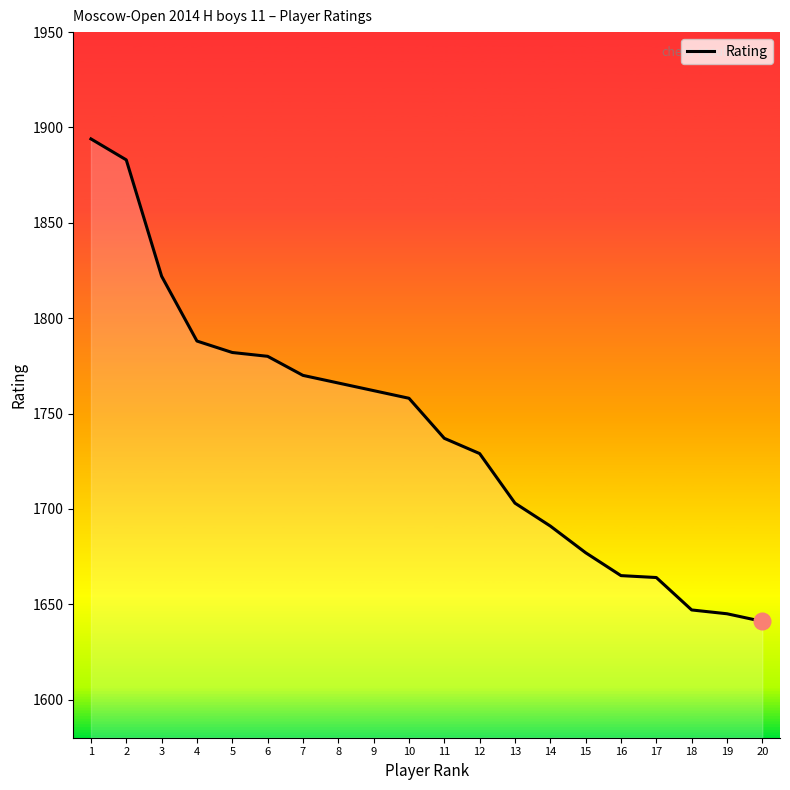

True or false: the data shows 949 at 4.

False